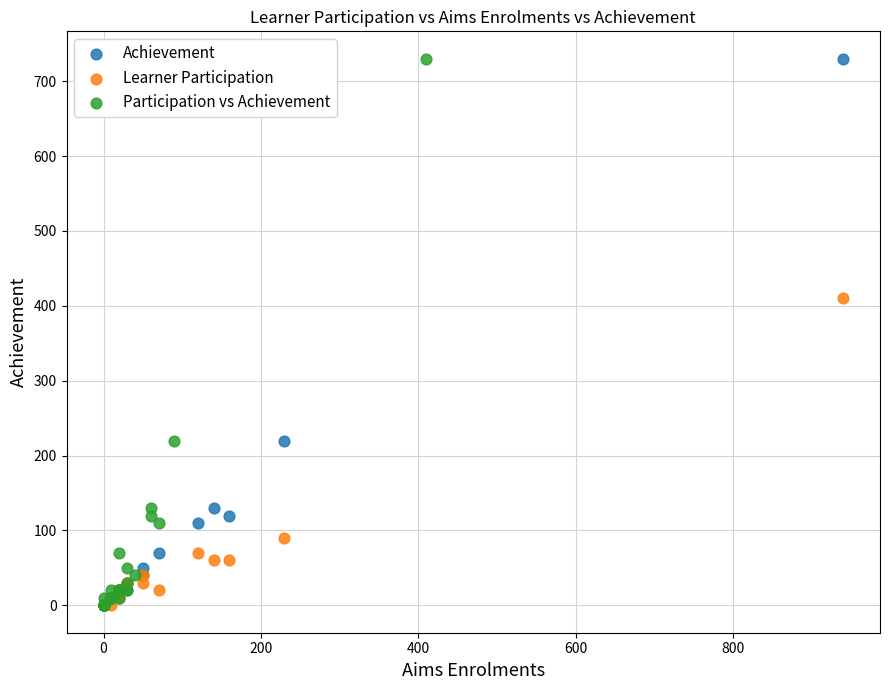

What are all the series names shown in the legend?

Achievement, Learner Participation, Participation vs Achievement